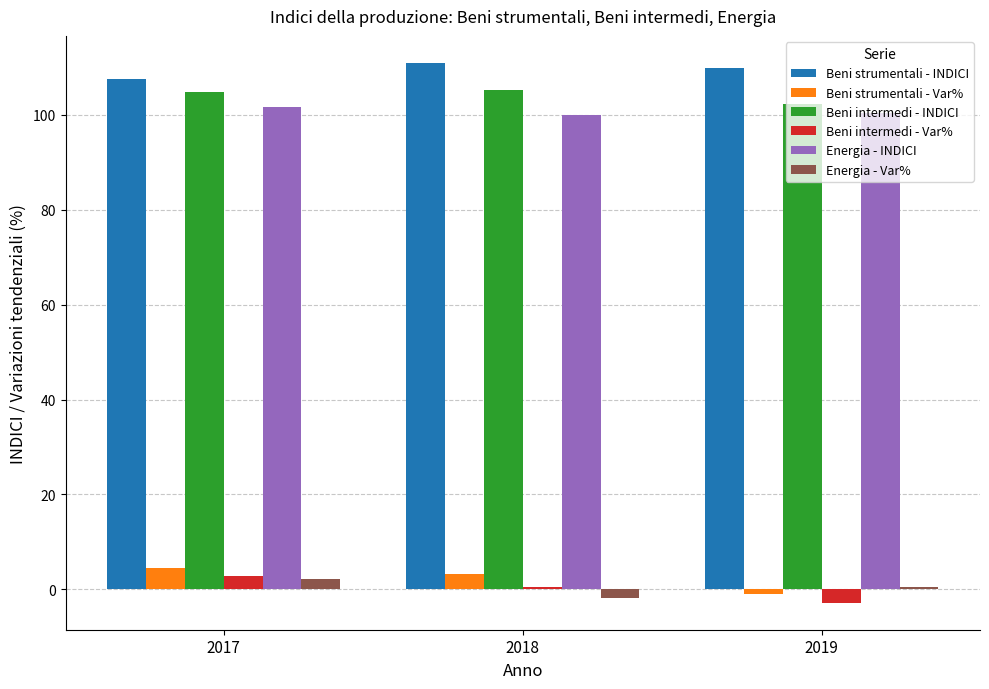

What is the average value of the Beni intermedi - INDICI series?

104.1